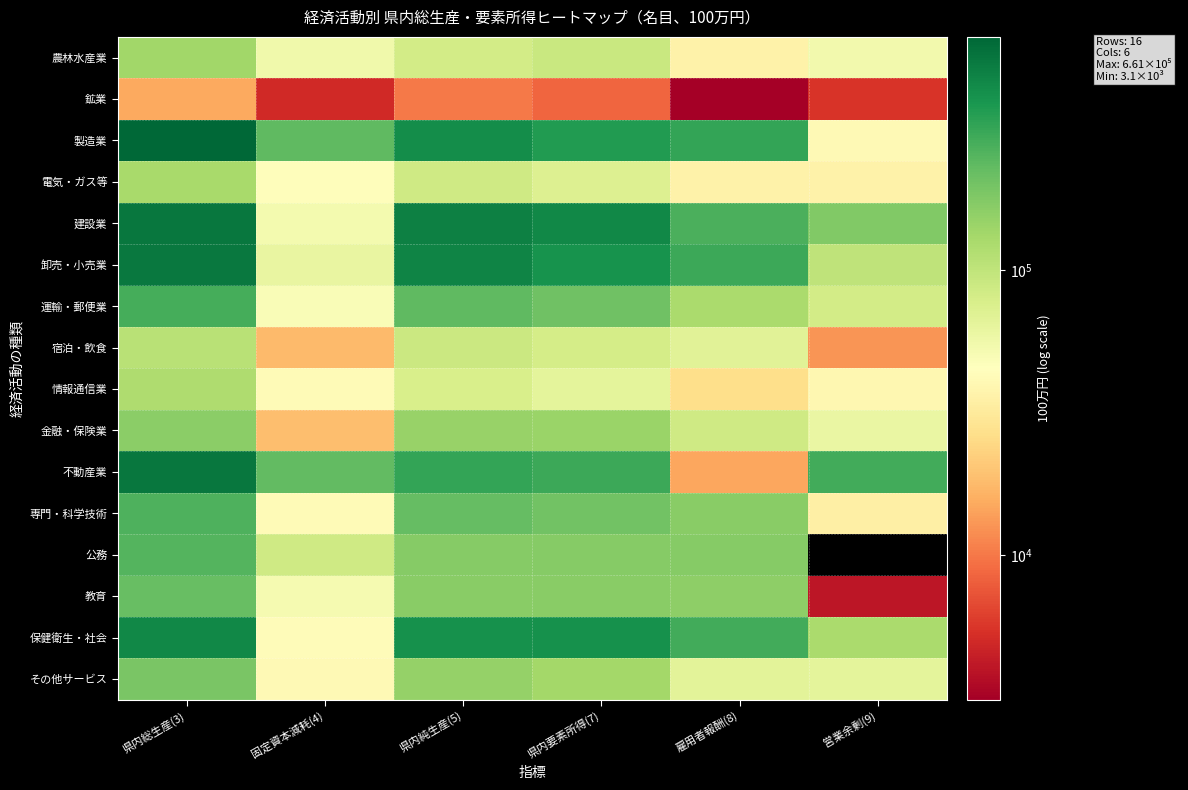

At how many categories does at least one series exceed 111009?

6